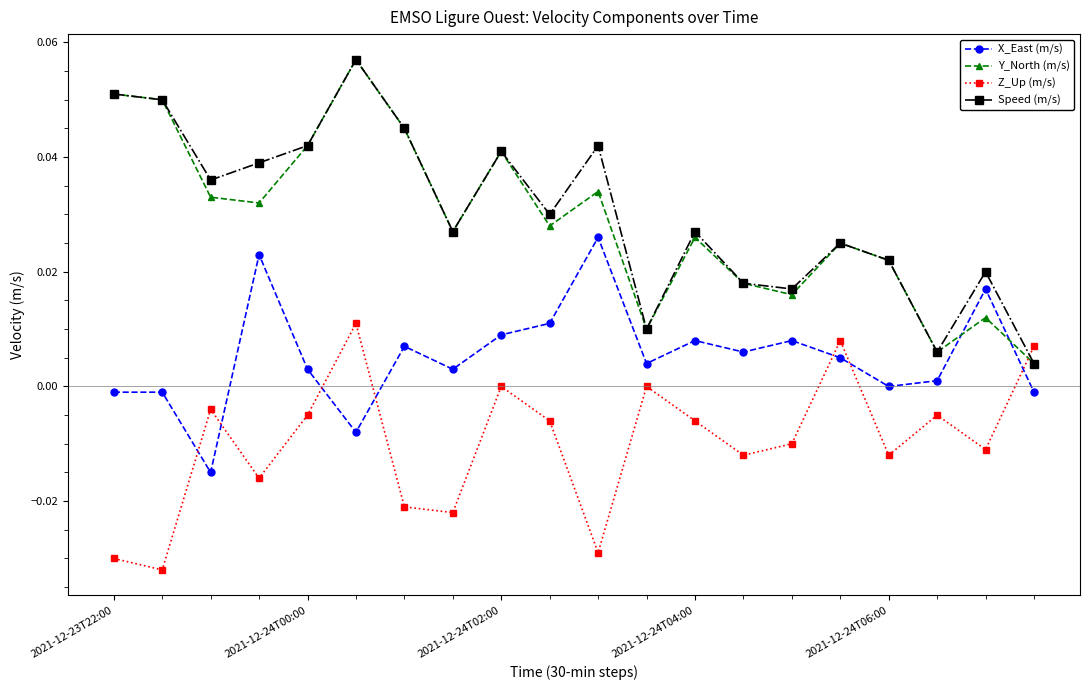

In Z_Up (m/s), how many points are higher than both neighbors (excluding endpoints)?

6